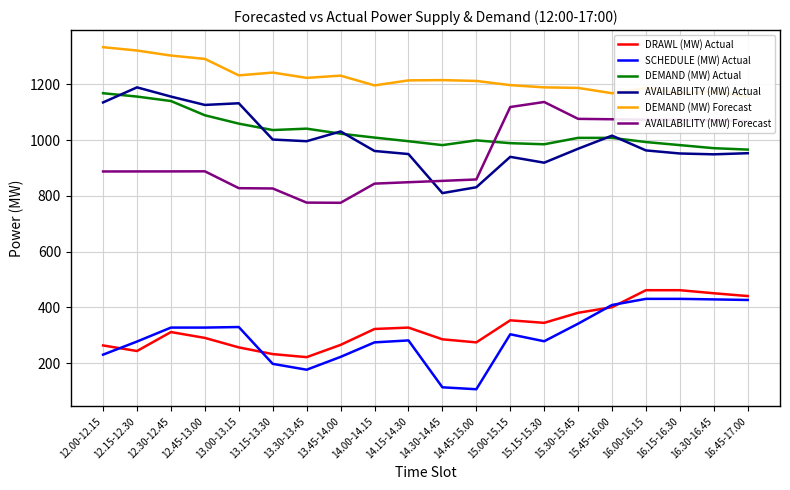

What is the difference between the maximum and minimum values in the DRAWL (MW) Actual series?

240.0